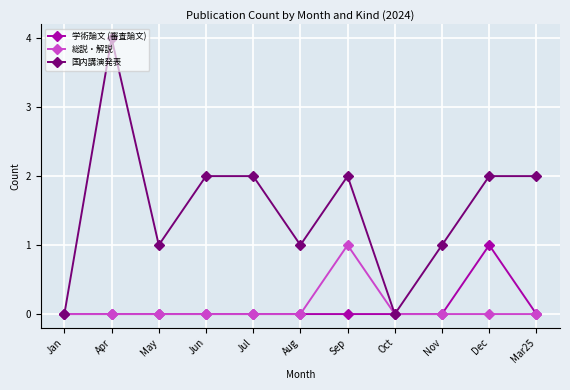

What is the total value across all series at Apr?

4